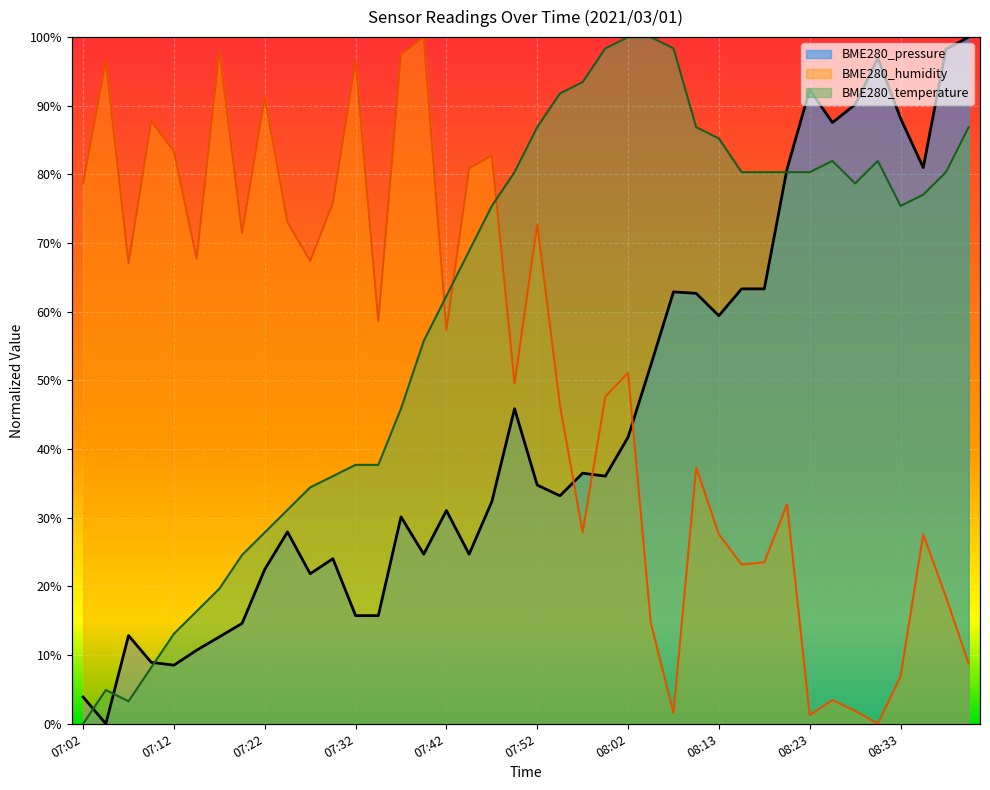

What is the approximate value of BME280_humidity at 08:10?

0.4